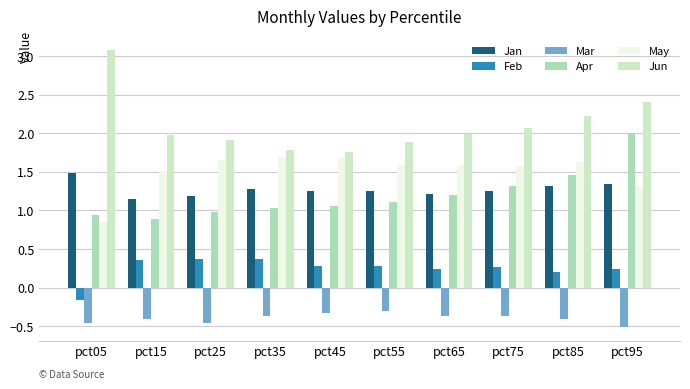

Is the value of Mar at pct55 greater than the value of May at pct05?

No